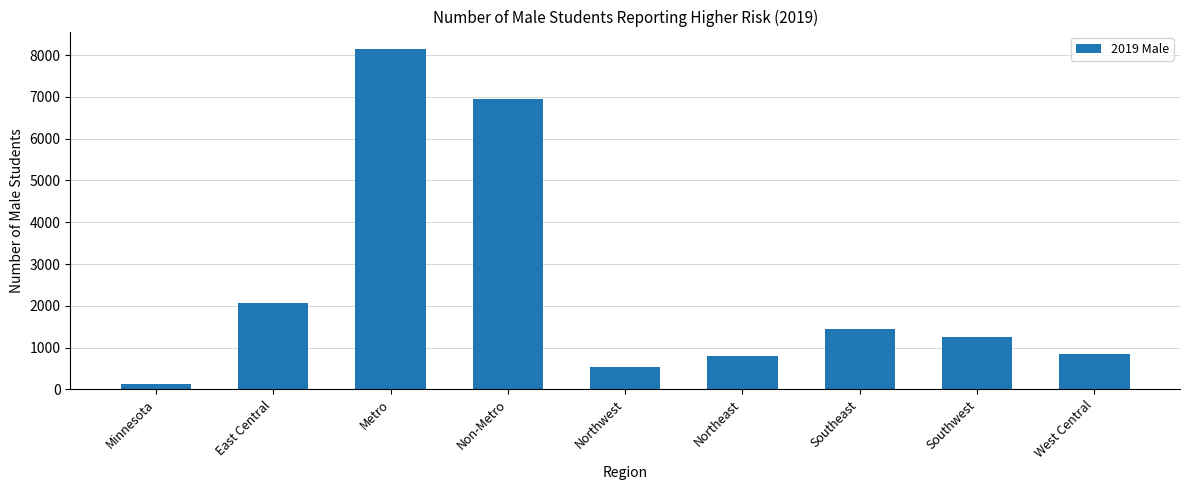

What is the maximum value shown in the chart?

8158